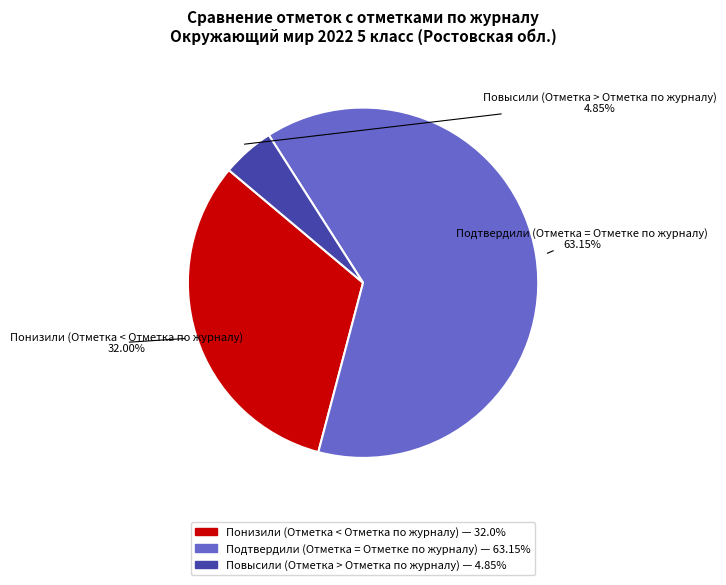

Between Повысили (Отметка > Отметка по журналу) and Подтвердили (Отметка = Отметке по журналу), which is larger?

Подтвердили (Отметка = Отметке по журналу)